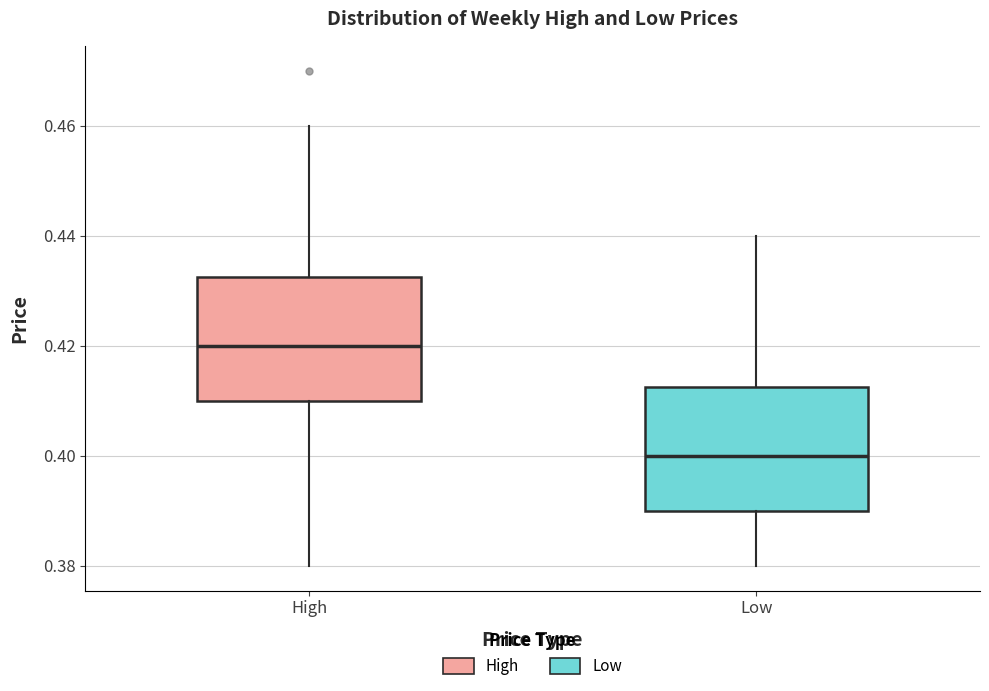

Where is the upper edge of the box for Low on the y-axis? The values are not printed on the chart, so give them approximately, as read against the axis.

0.412